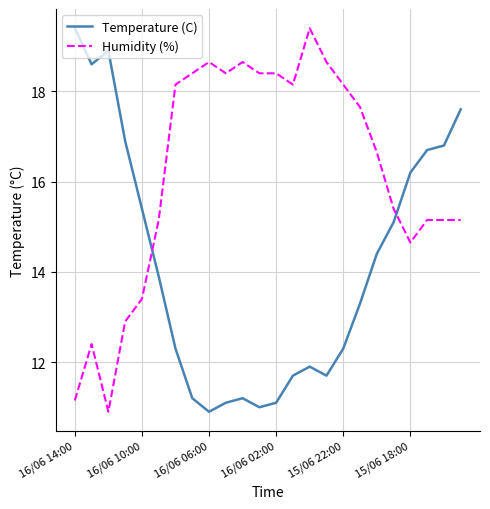

What is the difference between the maximum and minimum values in the Temperature (C) series?

8.5